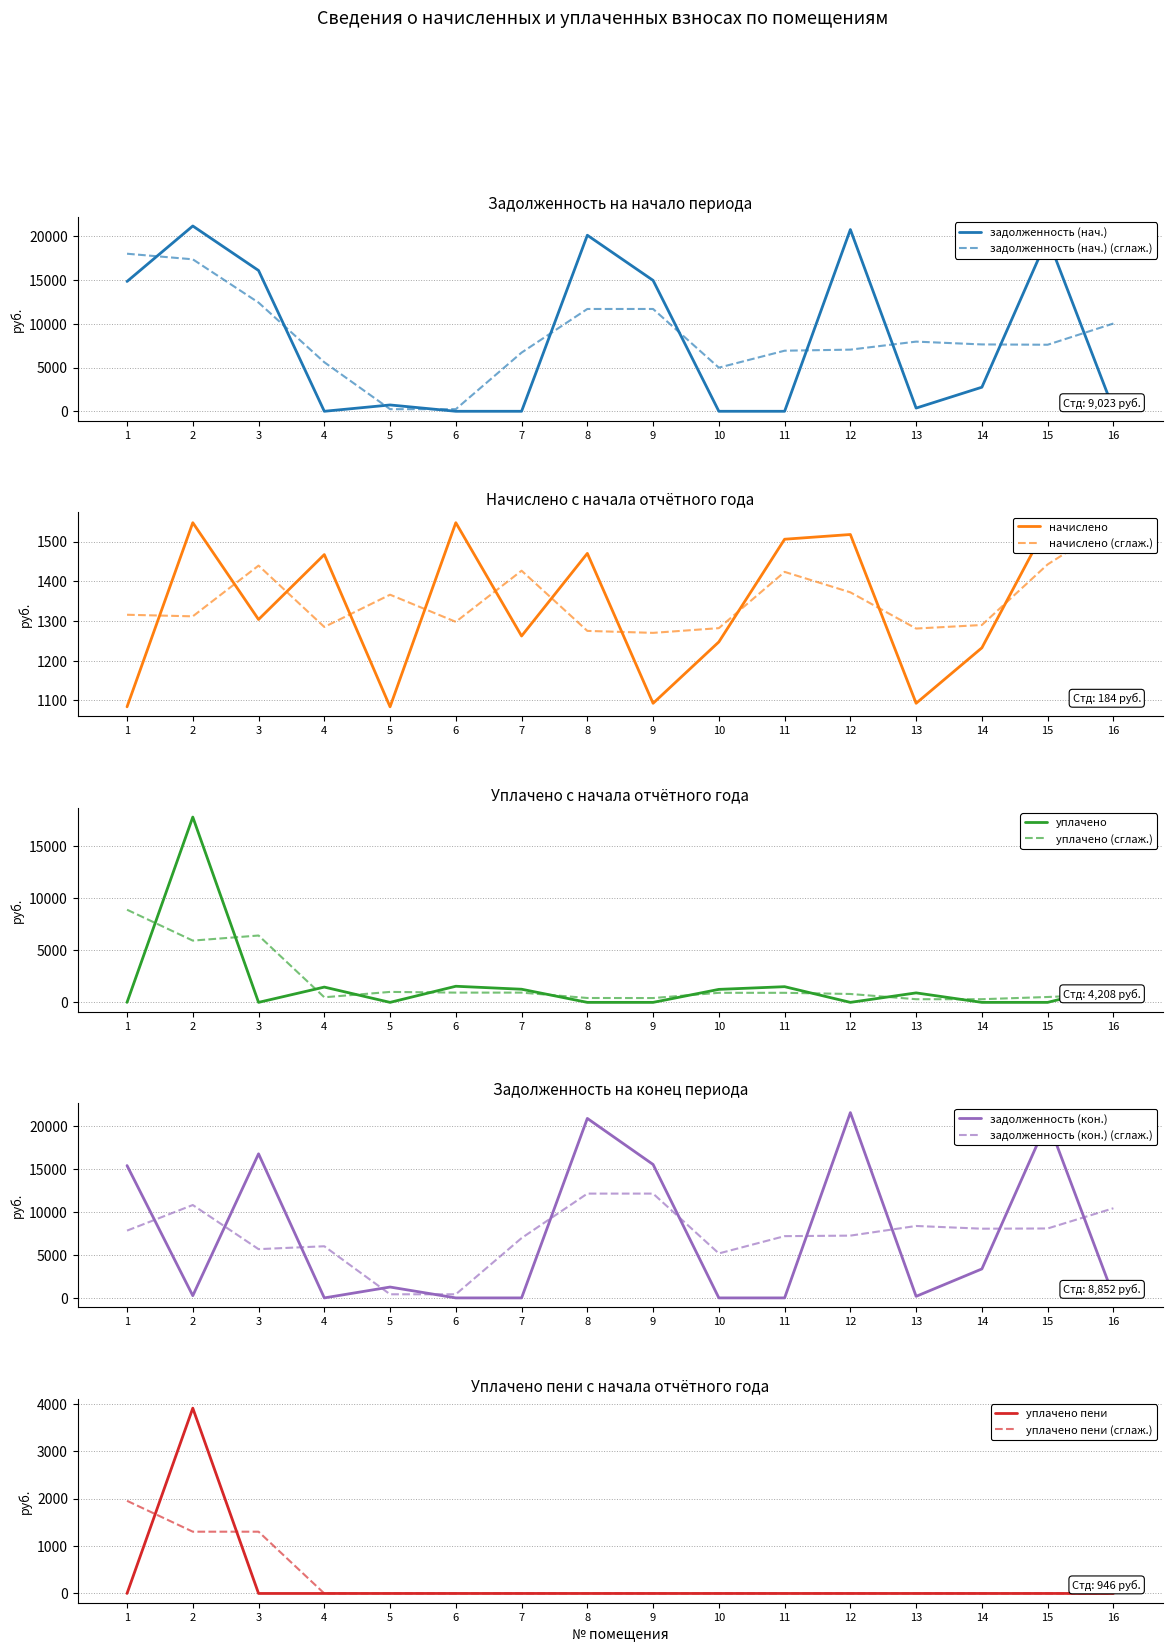

True or false: задолженность (нач.) and задолженность (нач.) (сглаж.) intersect in this chart.

True